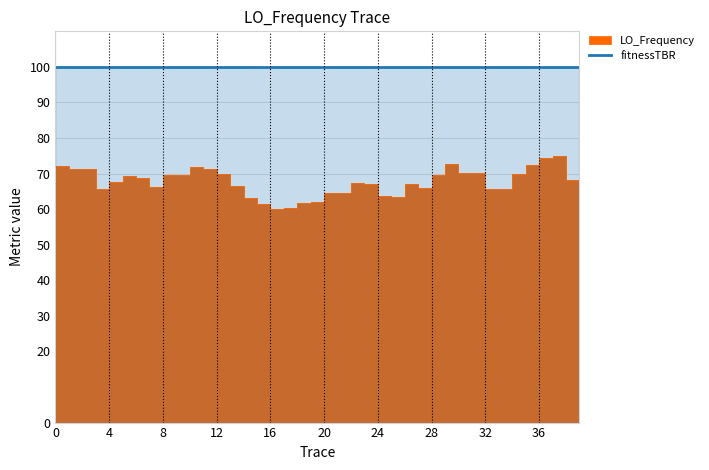

What is the sum of all values?

2704.6